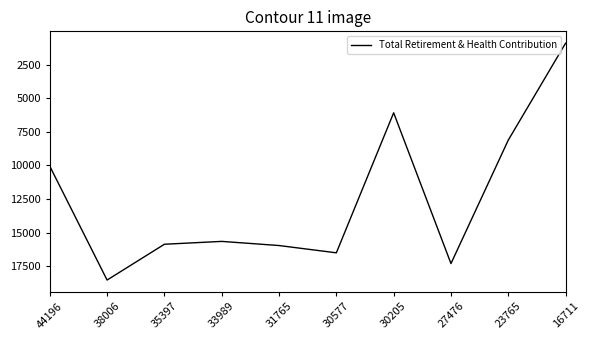

What is the minimum value shown in the chart?

904